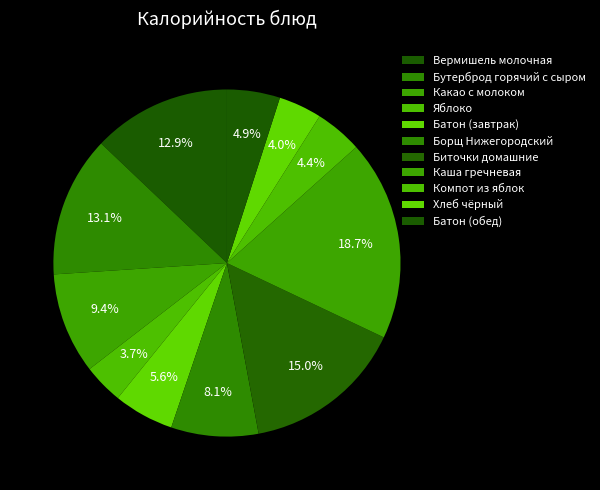

To the nearest percent, what is the combined percentage of Борщ Нижегородский and Бутерброд горячий с сыром?

21%